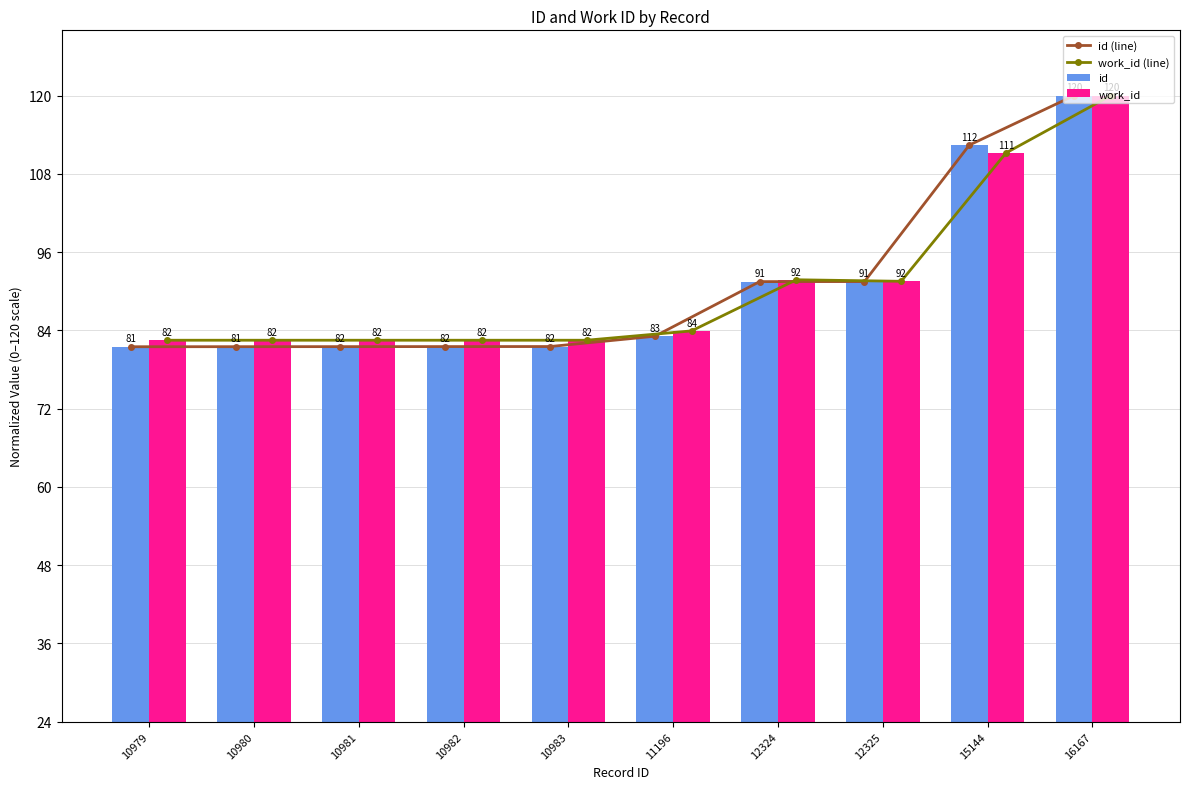

Reading left to right, extract all data points from this chart.

id (line): 81.5	81.5	81.5	81.5	81.5	83.1	91.5	91.5	112.4	120.0
work_id (line): 82.5	82.5	82.5	82.5	82.5	83.9	91.8	91.5	111.2	120.0
id: 81.5	81.5	81.5	81.5	81.5	83.1	91.5	91.5	112.4	120.0
work_id: 82.5	82.5	82.5	82.5	82.5	83.9	91.8	91.5	111.2	120.0